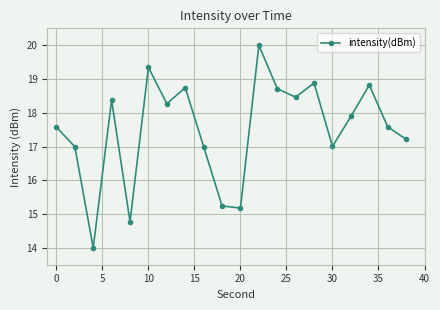

What is the greatest value displayed?

20.0